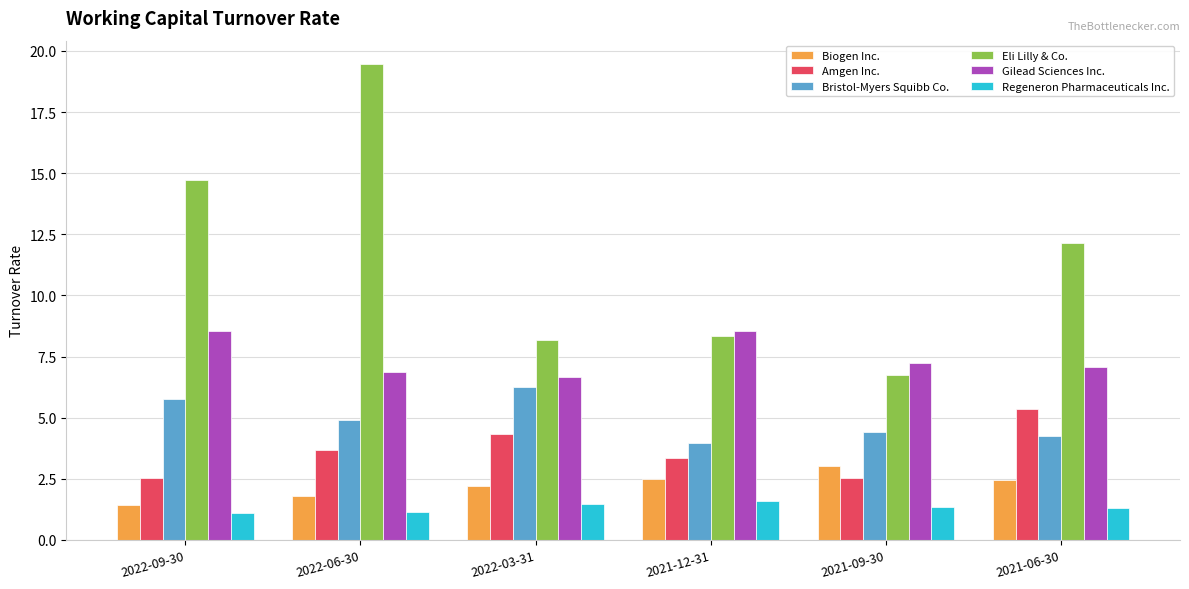

Is the value of Bristol-Myers Squibb Co. at 2021-06-30 greater than the value of Eli Lilly & Co. at 2022-06-30?

No